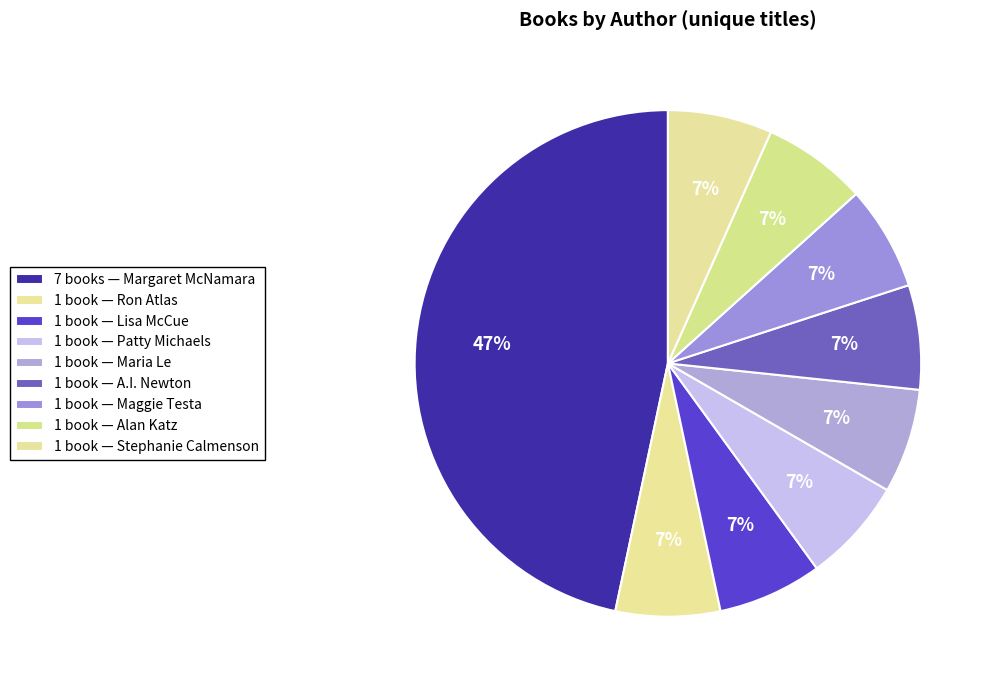

Which category has the smallest portion of the pie?

Ron Atlas